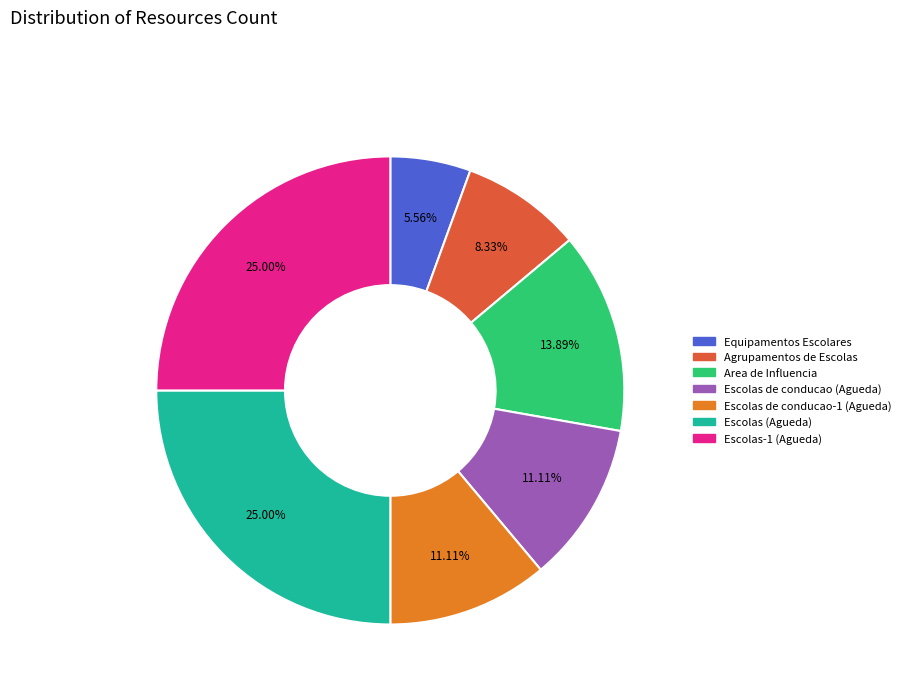

Which category has the smallest portion of the pie?

Equipamentos Escolares